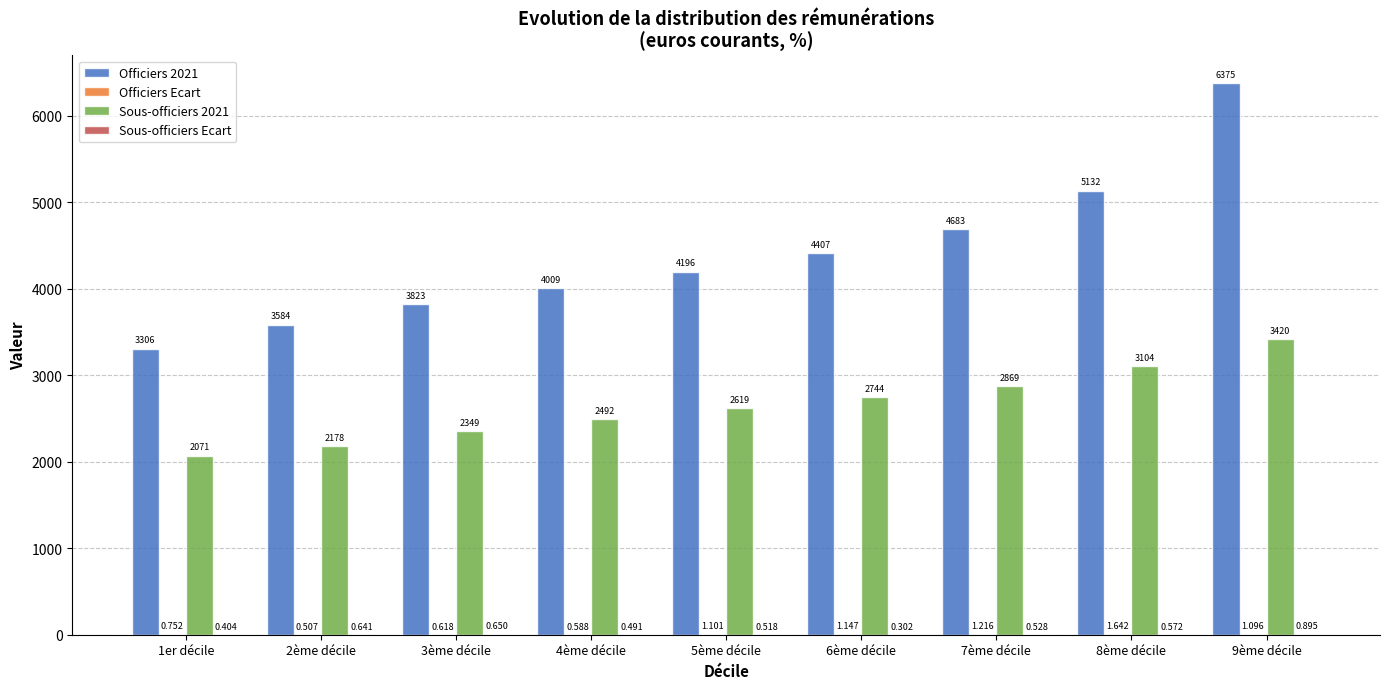

What is the sum of all Sous-officiers 2021 values?

23845.9